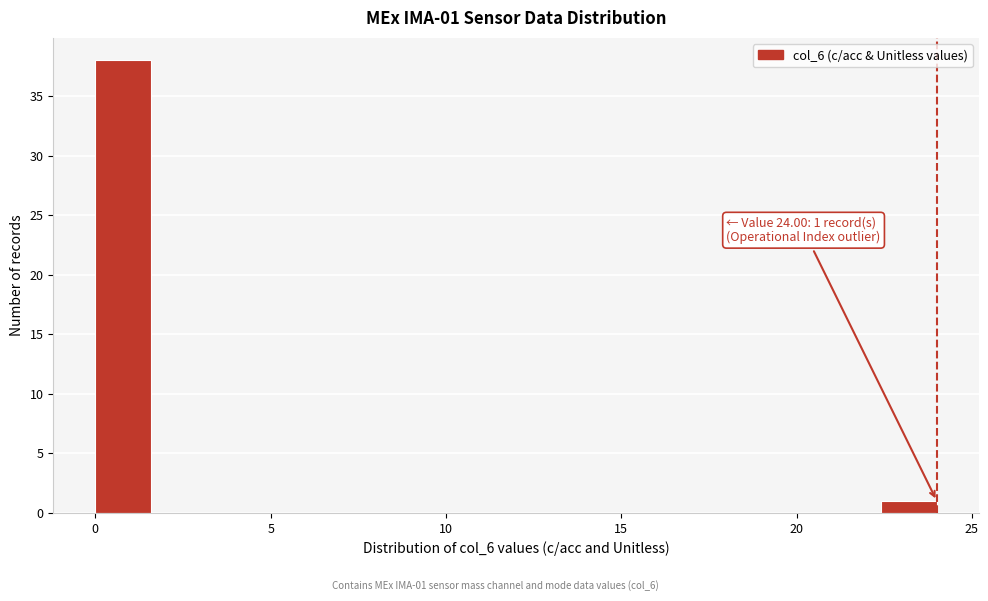

Read against the x-axis, roughly where is the centre of the tallest bar?

1.0